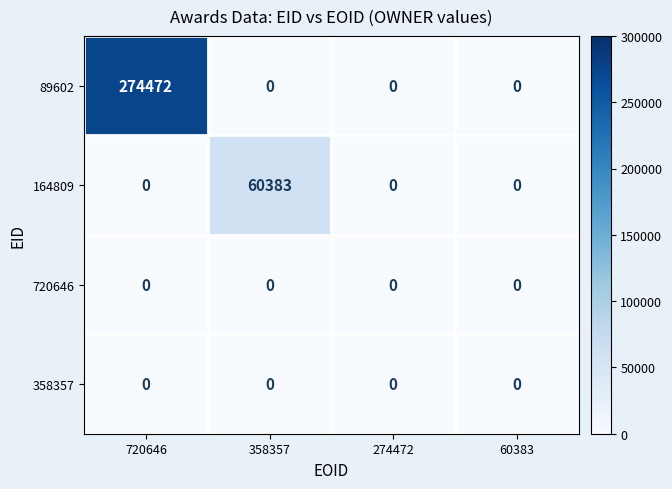

Reading right to left, list all the values displayed in this chart.

89602: 60383=0	274472=0	358357=0	720646=274472
164809: 60383=0	274472=0	358357=60383	720646=0
720646: 60383=0	274472=0	358357=0	720646=0
358357: 60383=0	274472=0	358357=0	720646=0